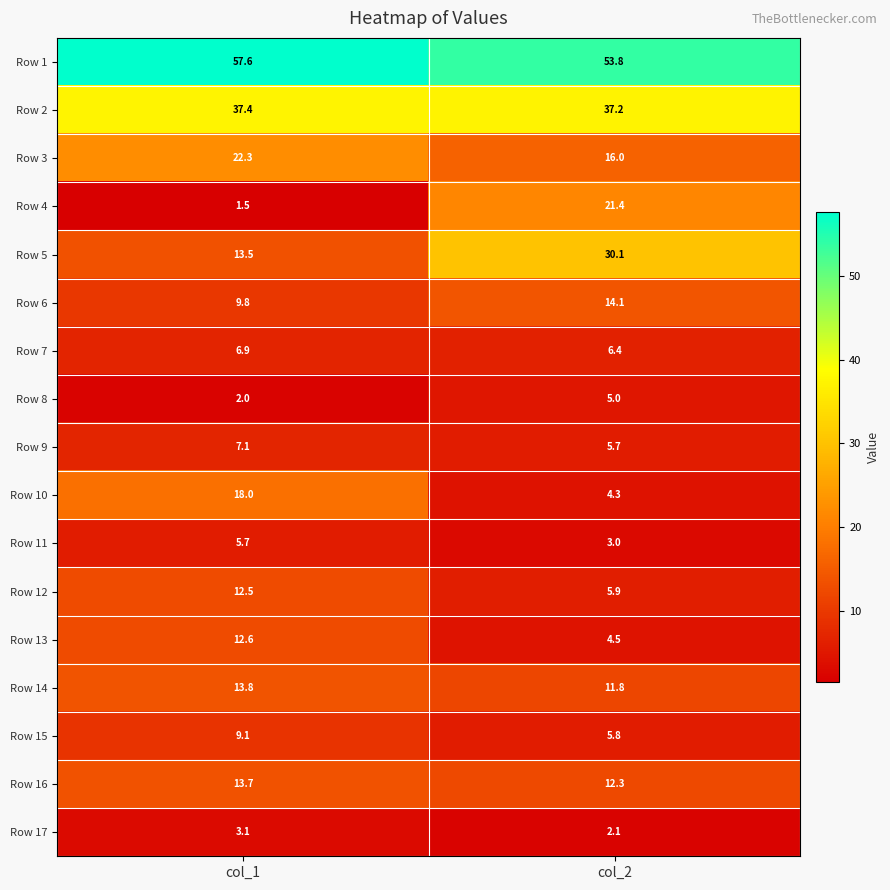

At which label is Row 3 closest to 19?

col_2